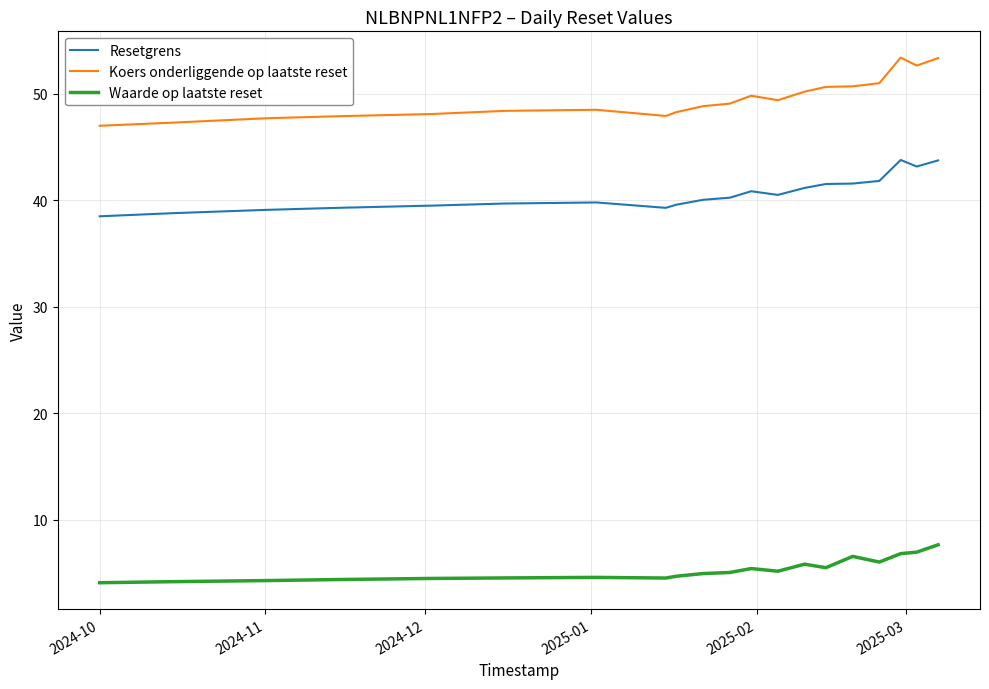

Rank the series by their average value, from lowest to highest.

Waarde op laatste reset, Resetgrens, Koers onderliggende op laatste reset